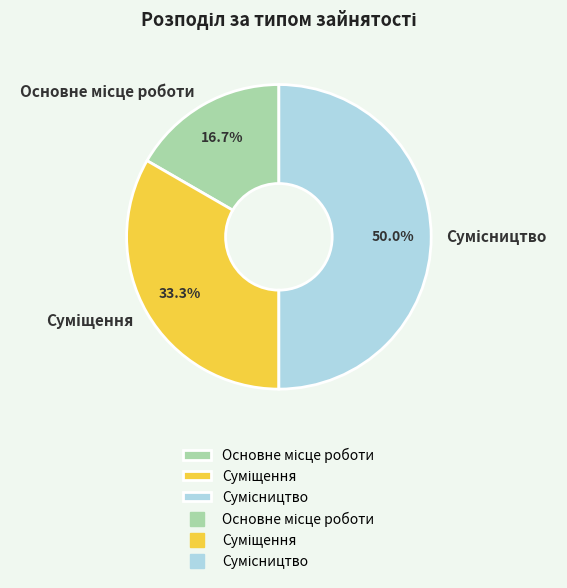

Count the number of slices in the pie.

3